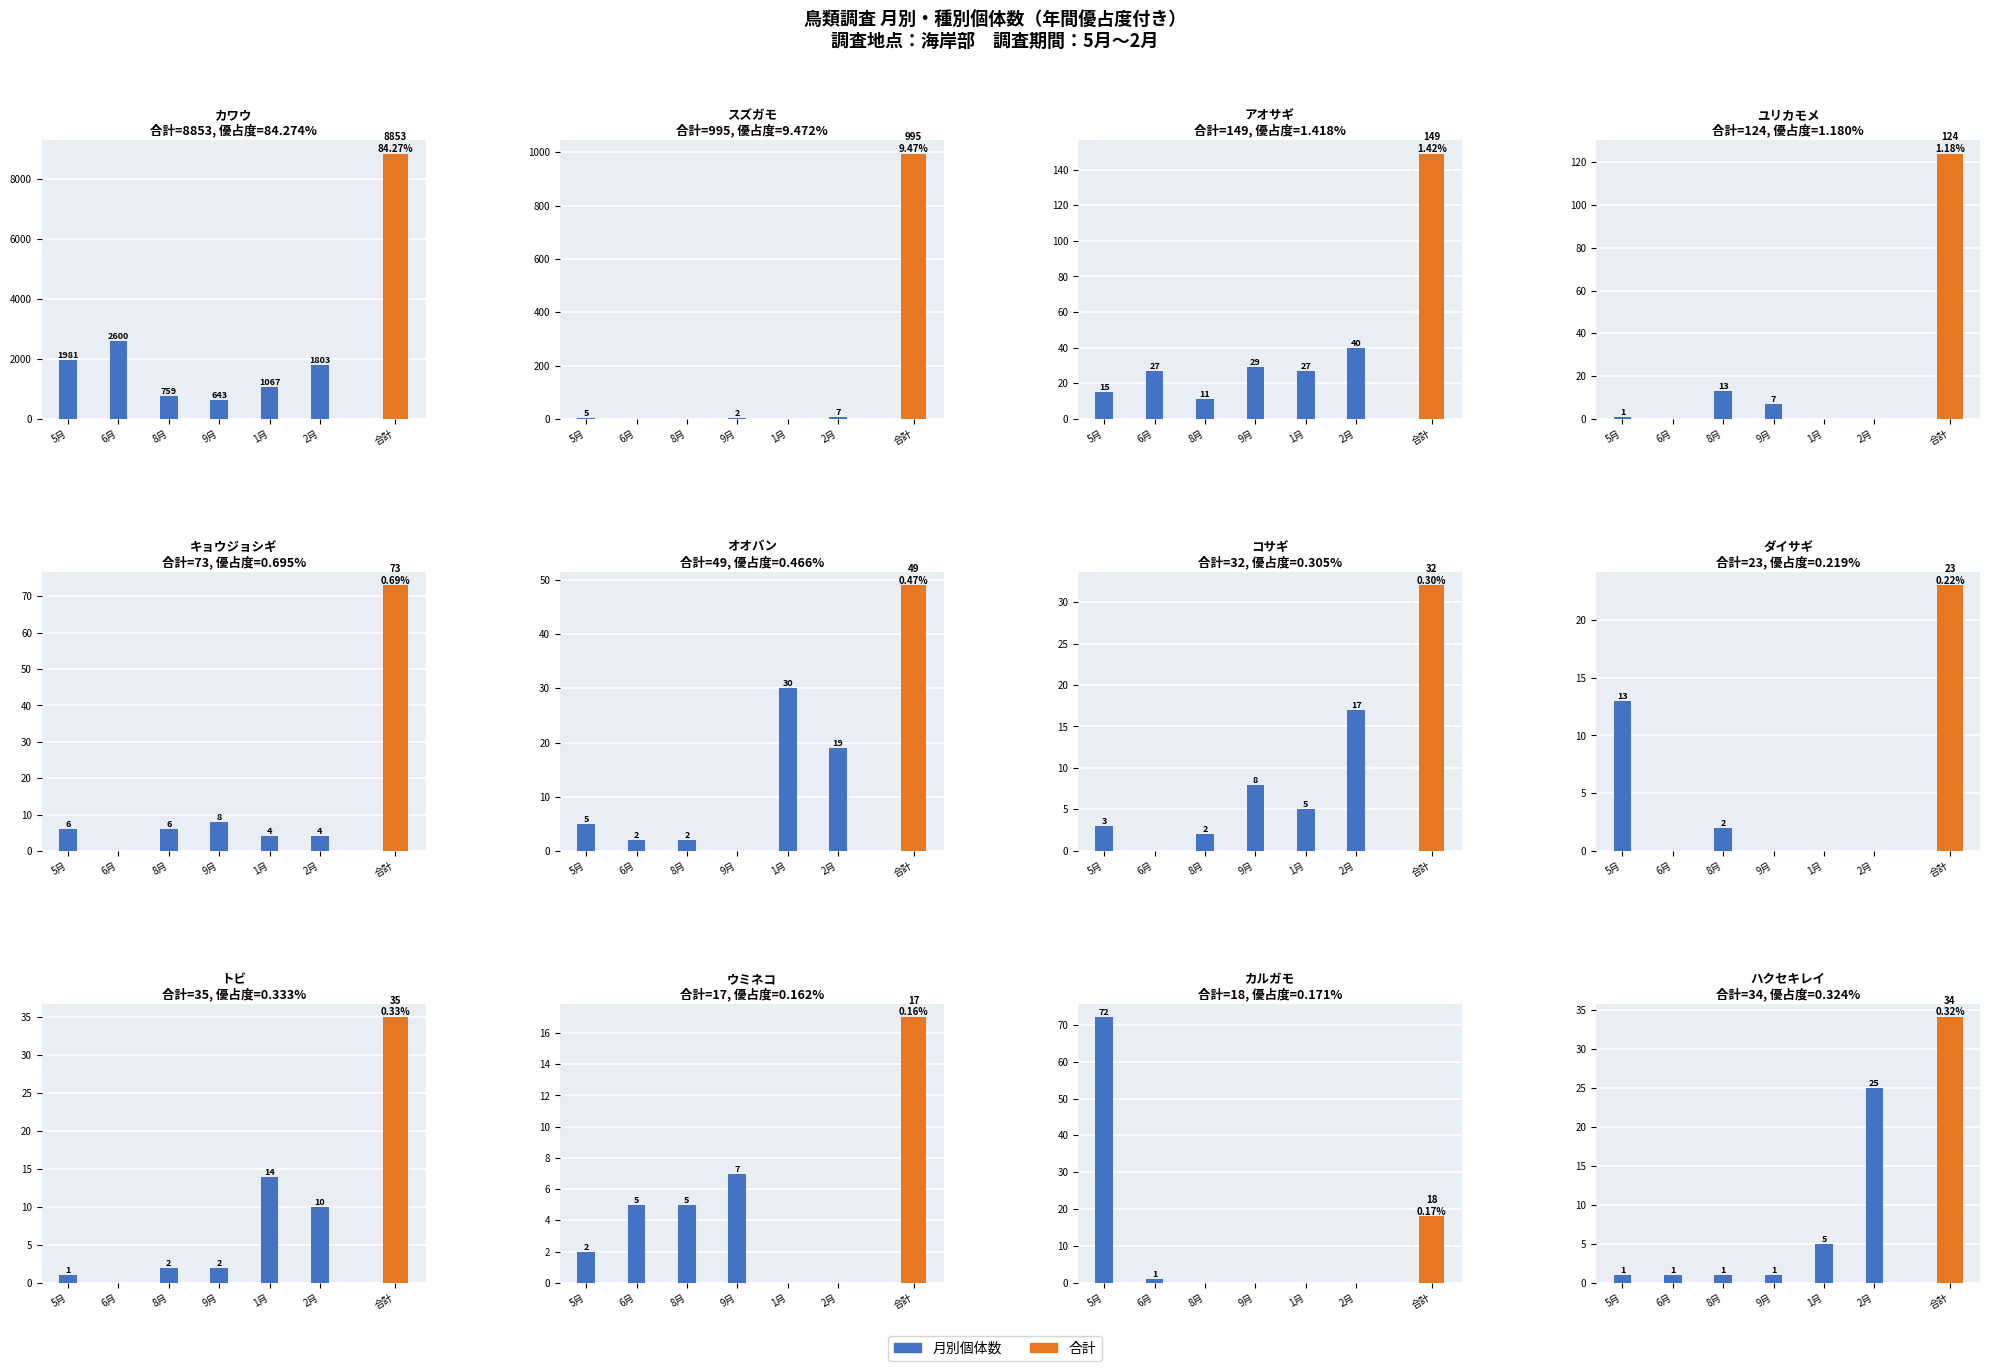

Rank the categories by value from highest to lowest.

2月, 1月, 5月, 6月, 8月, 9月